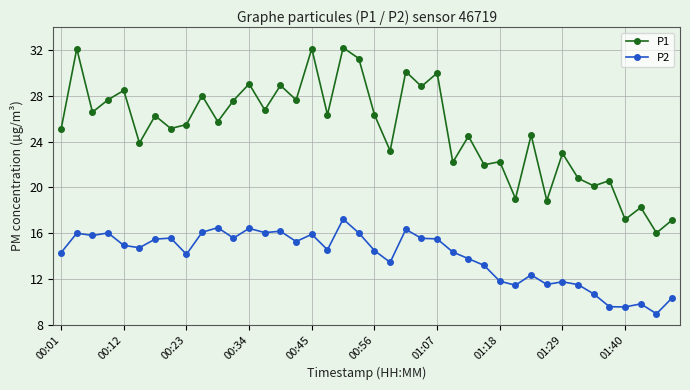

Which series has the largest total across all categories?

P1